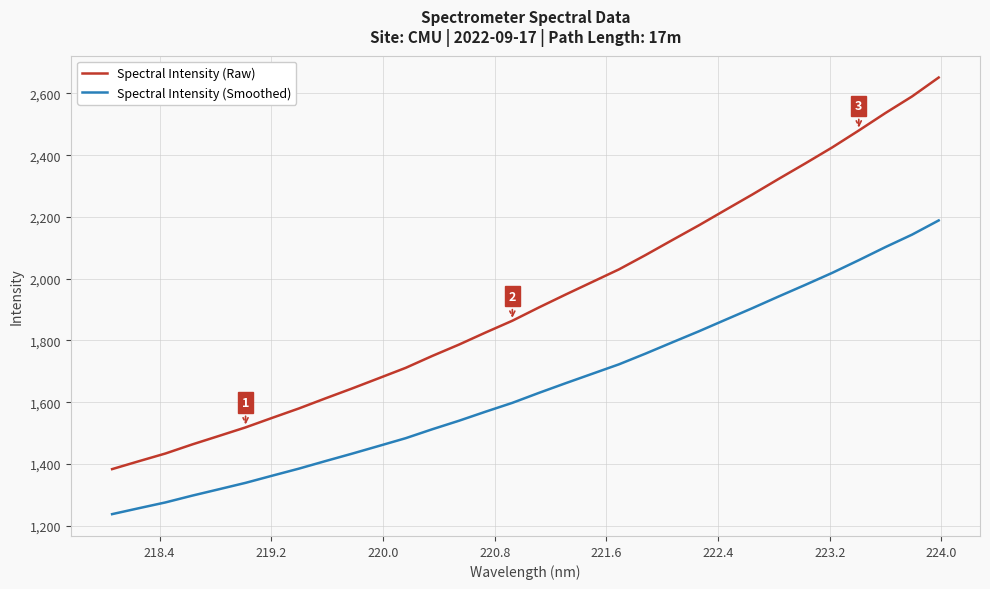

Which series has the largest total across all categories?

Spectral Intensity (Raw)